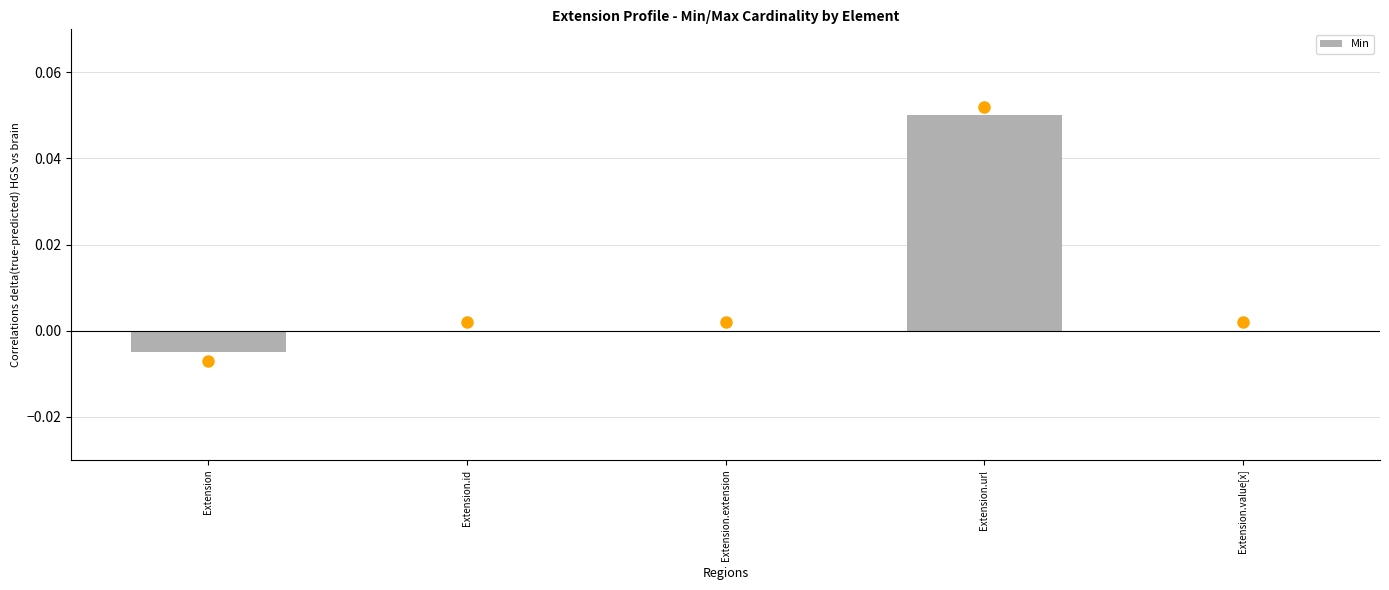

True or false: the data shows 0.0 at Extension.id.

True